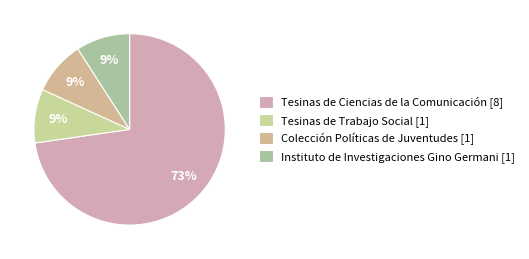

Rank the categories by value from lowest to highest.

Tesinas de Trabajo Social, Colección Políticas de Juventudes, Instituto de Investigaciones Gino Germani, Tesinas de Ciencias de la Comunicación